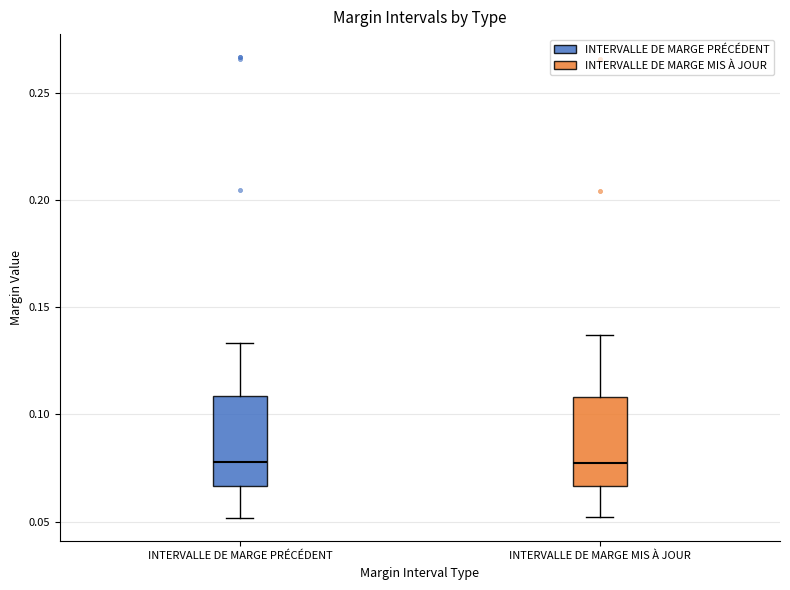

Reading left to right, read every box against the y-axis: the position of its median line, the range the box covers, and the ends of its whiskers. The values are not printed on the chart, so give them approximately, as read against the axis.

INTERVALLE DE MARGE PRÉCÉDENT: median 0.080, box 0.065 to 0.110, whiskers 0.050 to 0.135
INTERVALLE DE MARGE MIS À JOUR: median 0.080, box 0.065 to 0.110, whiskers 0.050 to 0.135